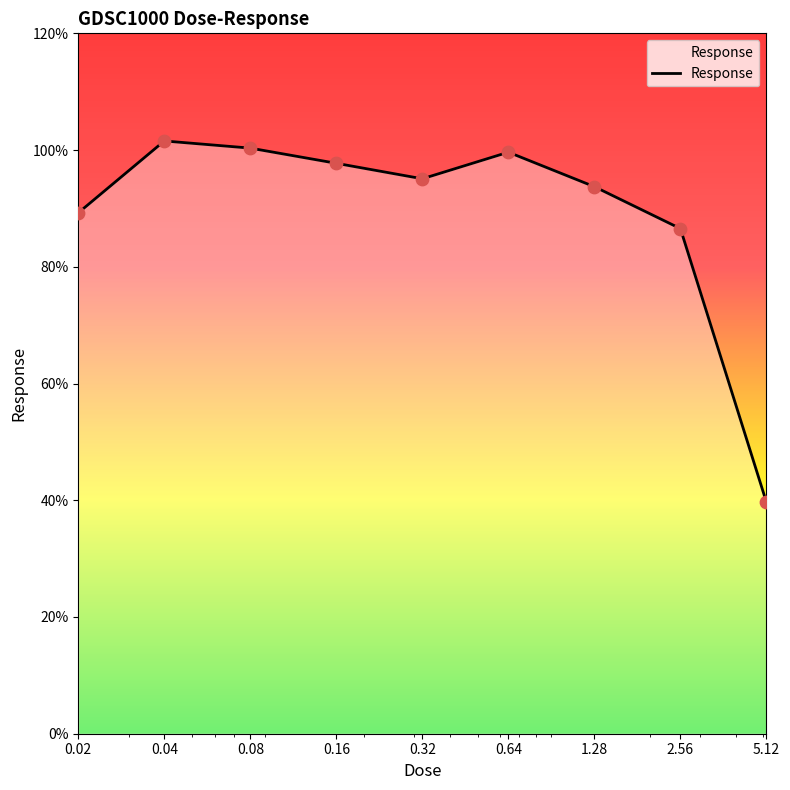

What is the maximum value shown in the chart?

101.6